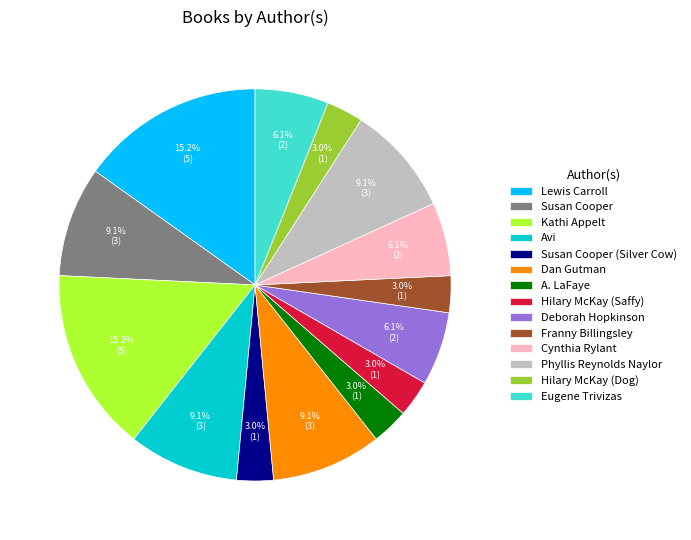

What is the ratio of the value at Phyllis Reynolds Naylor to the value at Eugene Trivizas?

1.5